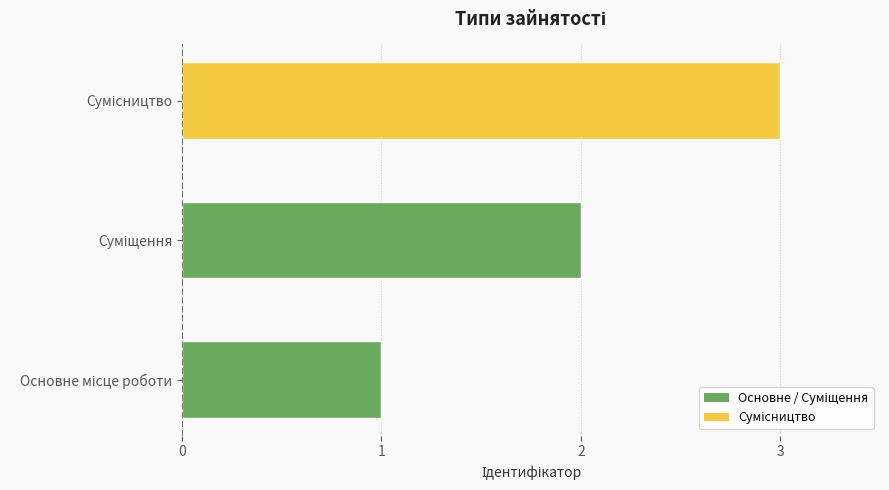

What is the sum of all values?

6